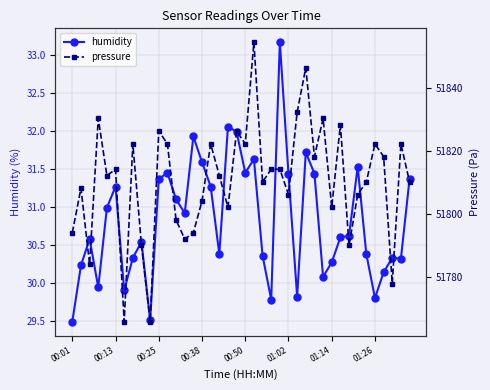

True or false: humidity and pressure cross at least once.

False